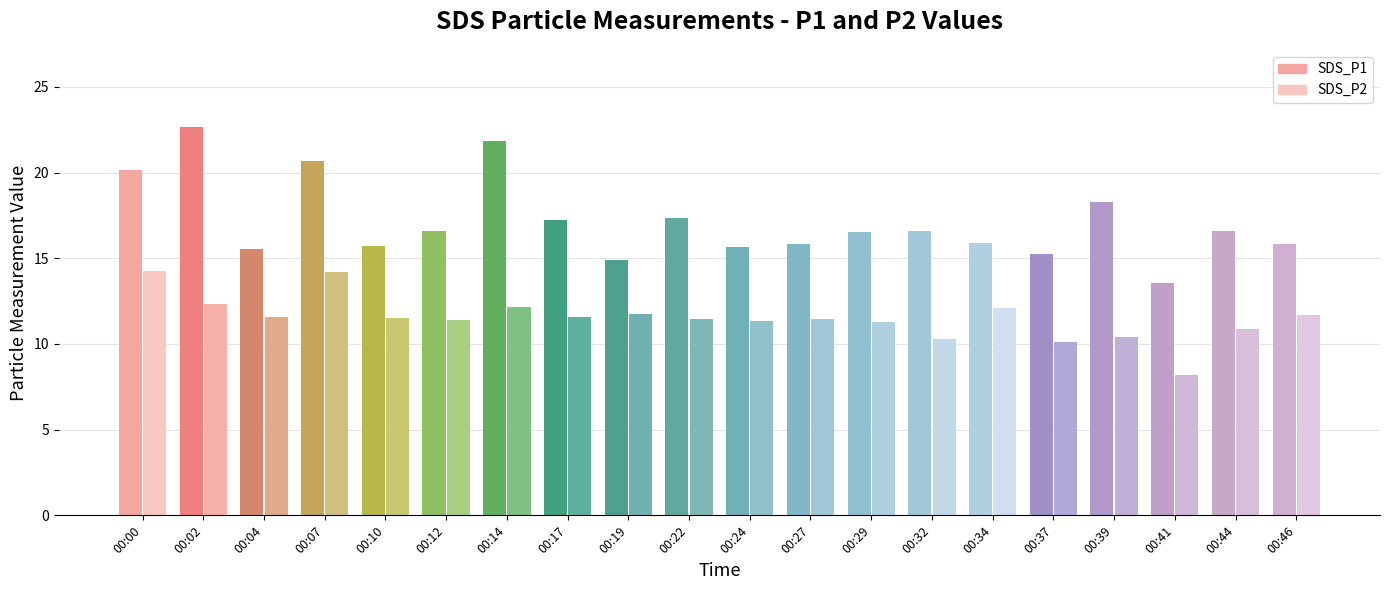

Reading right to left, what are all the values shown in this chart?

SDS_P1: 00:46=15.8	00:44=16.6	00:41=13.6	00:39=18.3	00:37=15.2	00:34=15.9	00:32=16.6	00:29=16.5	00:27=15.8	00:24=15.7	00:22=17.3	00:19=14.9	00:17=17.2	00:14=21.8	00:12=16.6	00:10=15.7	00:07=20.7	00:04=15.5	00:02=22.6	00:00=20.1
SDS_P2: 00:46=11.7	00:44=10.8	00:41=8.2	00:39=10.4	00:37=10.1	00:34=12.1	00:32=10.3	00:29=11.3	00:27=11.4	00:24=11.3	00:22=11.4	00:19=11.8	00:17=11.6	00:14=12.2	00:12=11.4	00:10=11.5	00:07=14.2	00:04=11.6	00:02=12.3	00:00=14.2